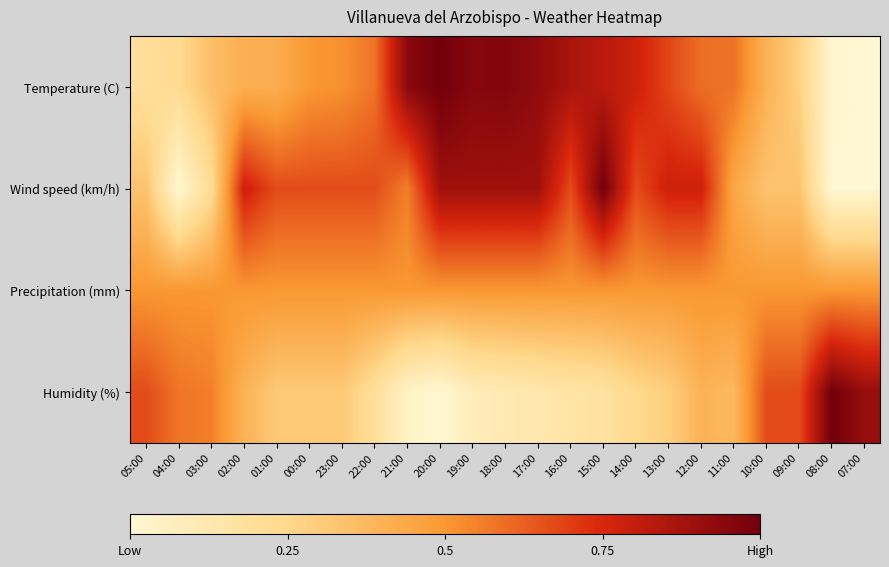

Reading right to left, list all the values displayed in this chart.

Temperature (C): 07:00=0.0	08:00=0.0	09:00=0.3	10:00=0.4	11:00=0.6	12:00=0.6	13:00=0.7	14:00=0.8	15:00=0.8	16:00=0.9	17:00=0.9	18:00=1.0	19:00=1.0	20:00=1.0	21:00=0.9	22:00=0.6	23:00=0.5	00:00=0.5	01:00=0.4	02:00=0.4	03:00=0.4	04:00=0.2	05:00=0.2
Wind speed (km/h): 07:00=0.0	08:00=0.0	09:00=0.3	10:00=0.3	11:00=0.4	12:00=0.8	13:00=0.8	14:00=0.7	15:00=1.0	16:00=0.7	17:00=0.9	18:00=0.9	19:00=0.9	20:00=0.9	21:00=0.6	22:00=0.7	23:00=0.7	00:00=0.7	01:00=0.7	02:00=0.8	03:00=0.2	04:00=0.0	05:00=0.3
Precipitation (mm): 07:00=0.5	08:00=0.5	09:00=0.5	10:00=0.5	11:00=0.5	12:00=0.5	13:00=0.5	14:00=0.5	15:00=0.5	16:00=0.5	17:00=0.5	18:00=0.5	19:00=0.5	20:00=0.5	21:00=0.5	22:00=0.5	23:00=0.5	00:00=0.5	01:00=0.5	02:00=0.5	03:00=0.5	04:00=0.5	05:00=0.5
Humidity (%): 07:00=0.9	08:00=1.0	09:00=0.7	10:00=0.7	11:00=0.4	12:00=0.4	13:00=0.3	14:00=0.2	15:00=0.2	16:00=0.2	17:00=0.1	18:00=0.1	19:00=0.1	20:00=0.0	21:00=0.0	22:00=0.2	23:00=0.3	00:00=0.3	01:00=0.3	02:00=0.4	03:00=0.6	04:00=0.6	05:00=0.7